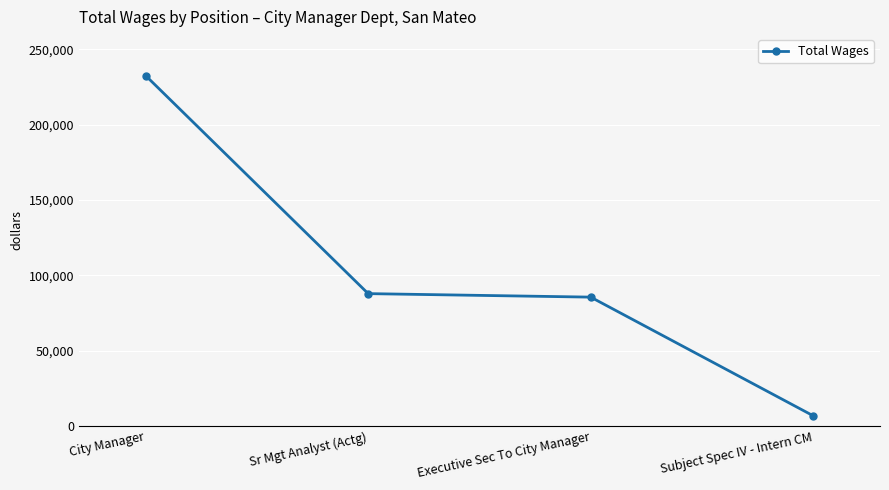

What is the change in value from City Manager to Executive Sec To City Manager?

-146992